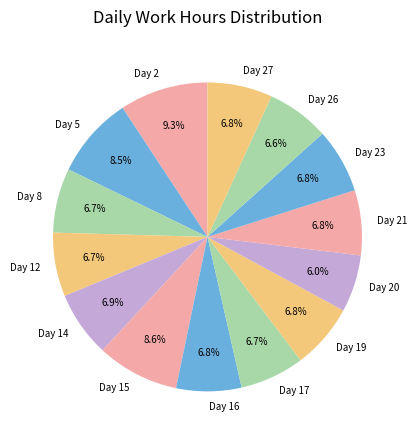

Between Day 14 and Day 2, which is larger?

Day 2